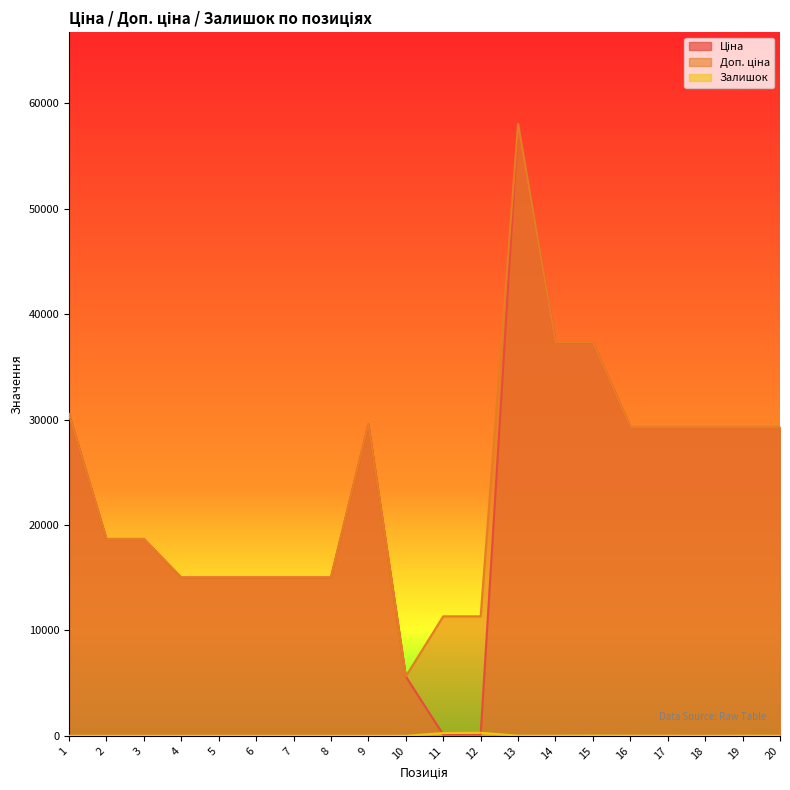

In Доп. ціна, how many points are lower than both neighbors (excluding endpoints)?

1